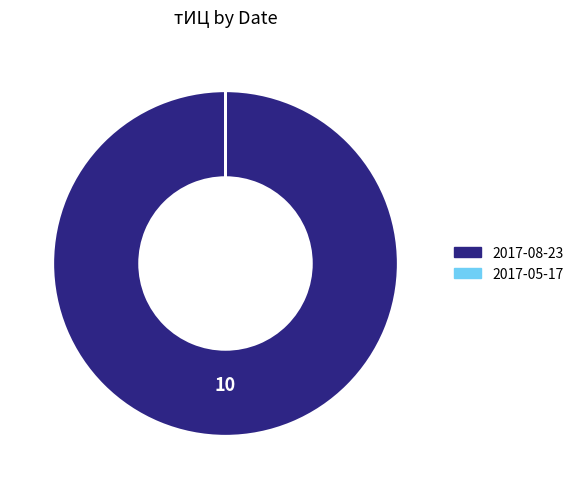

Which slice is the largest?

2017-08-23